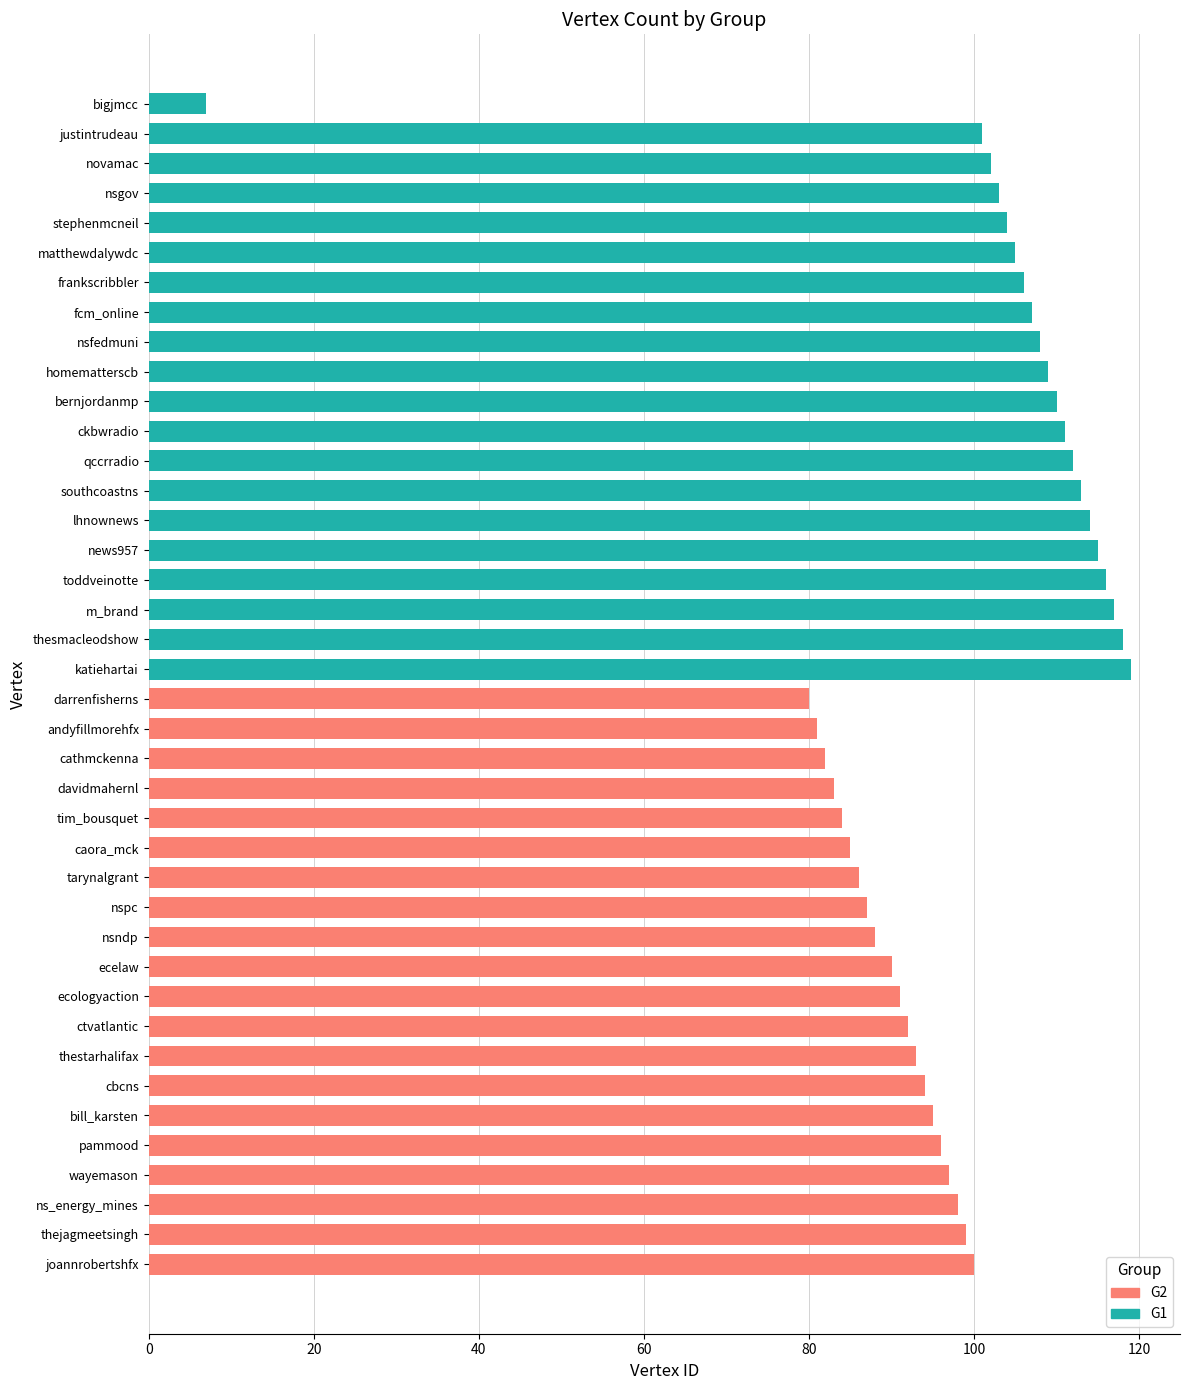

What position from the left is 14?

15